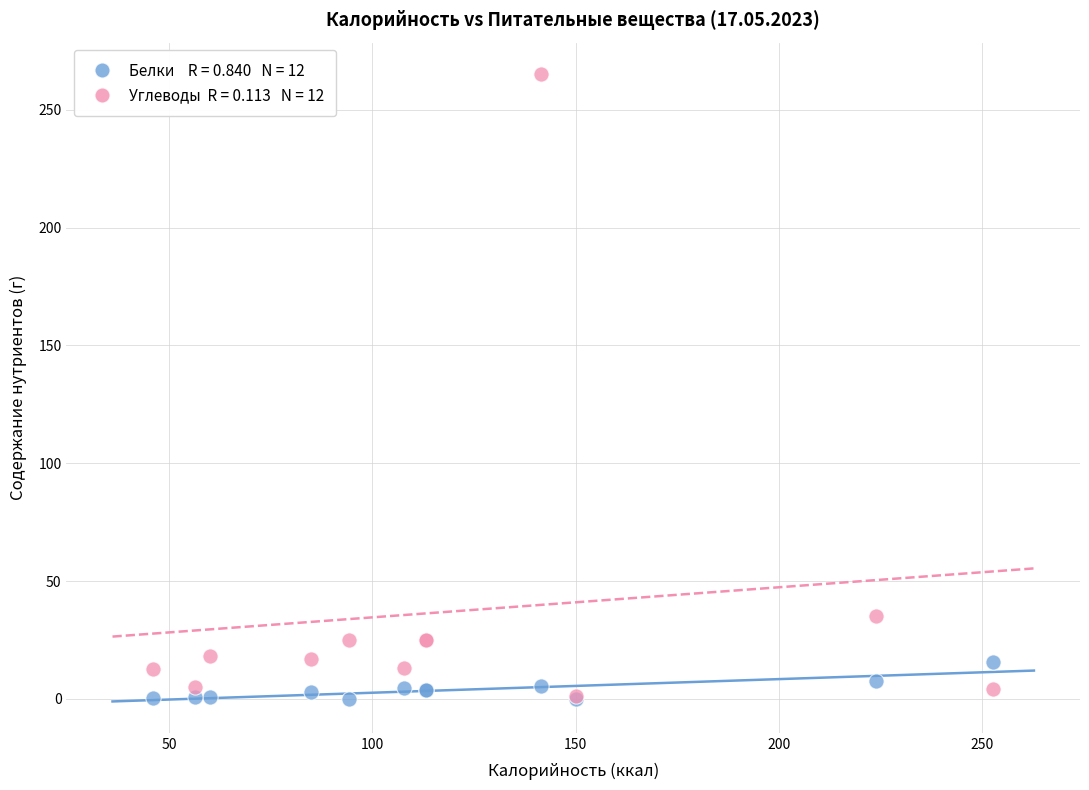

Across all series, what Y value is closest to 132?

35.3